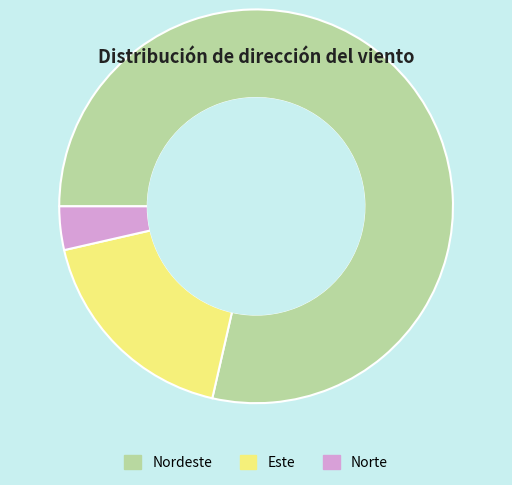

How many segments does this pie chart have?

3